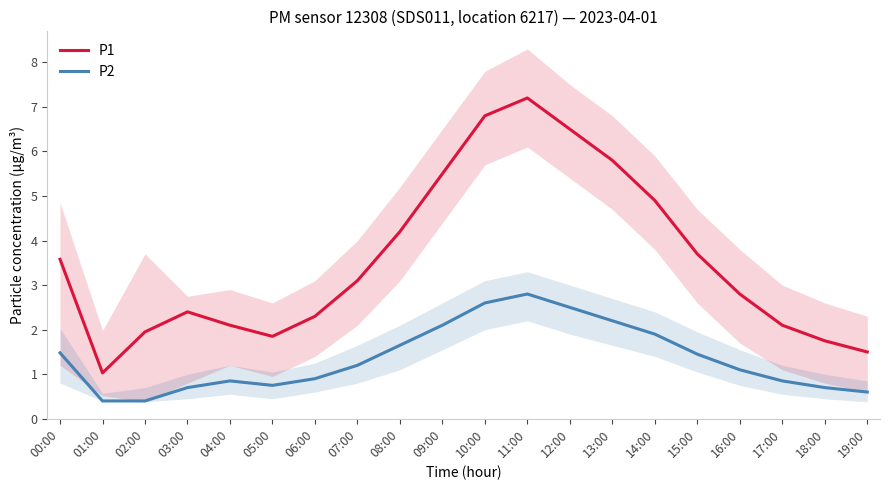

At which category is the sum across all series the highest?

11:00